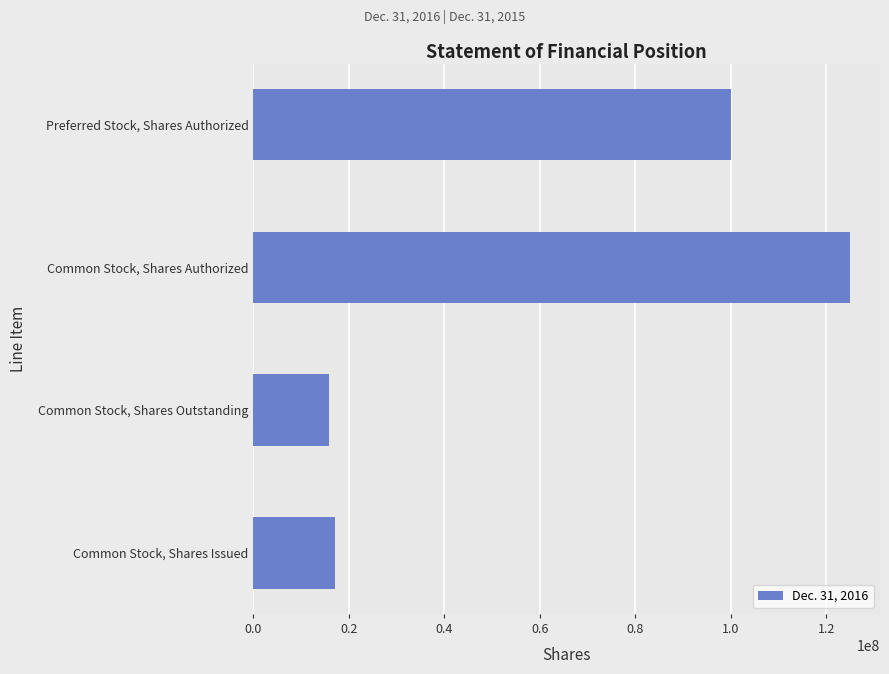

Rank the categories by value from highest to lowest.

Common Stock, Shares Authorized, Preferred Stock, Shares Authorized, Common Stock, Shares Issued, Common Stock, Shares Outstanding